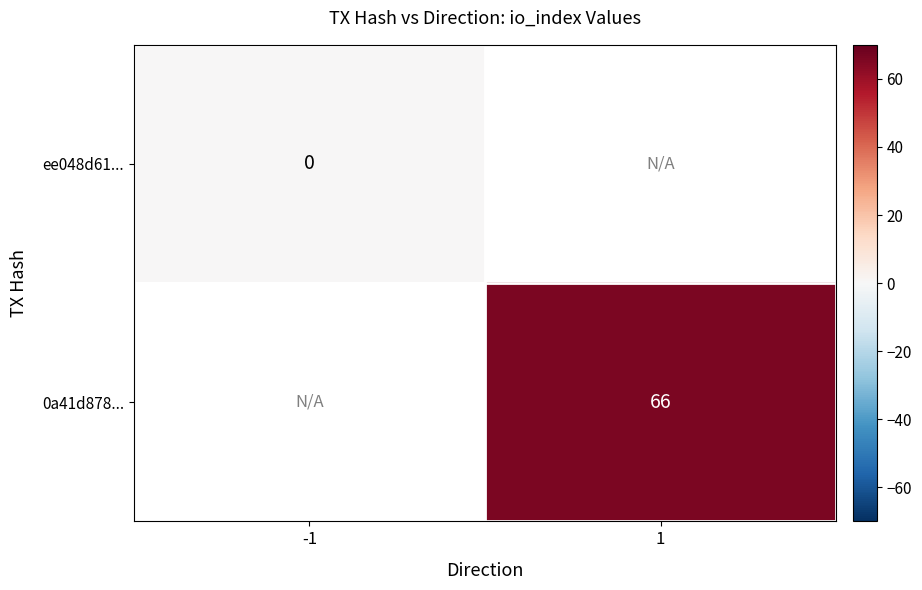

Which series has the largest range (max minus min)?

ee048d61...